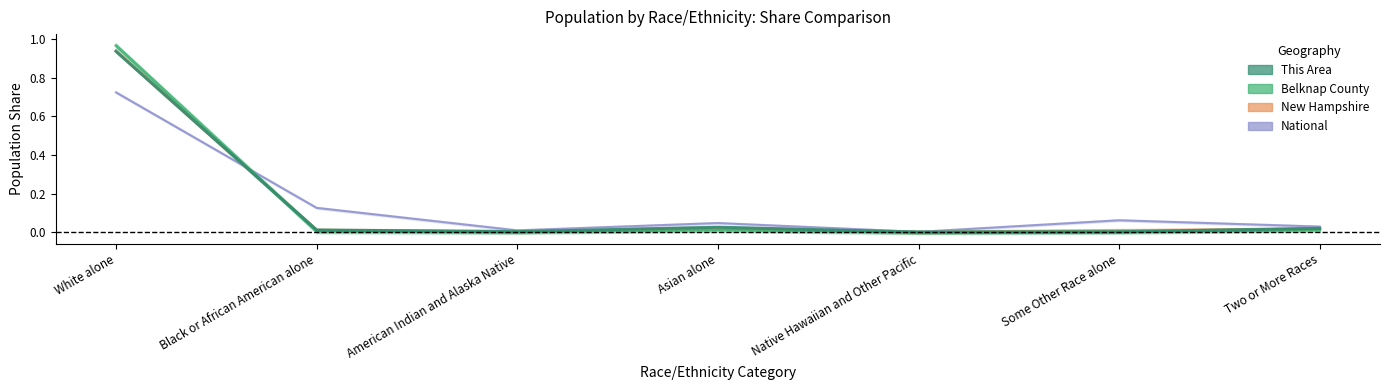

Is this an area chart (filled region under the line)?

No